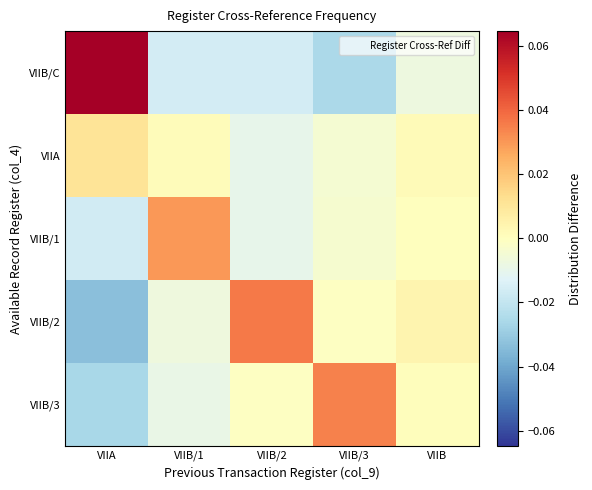

Which series has the widest spread of values?

VIIB/C